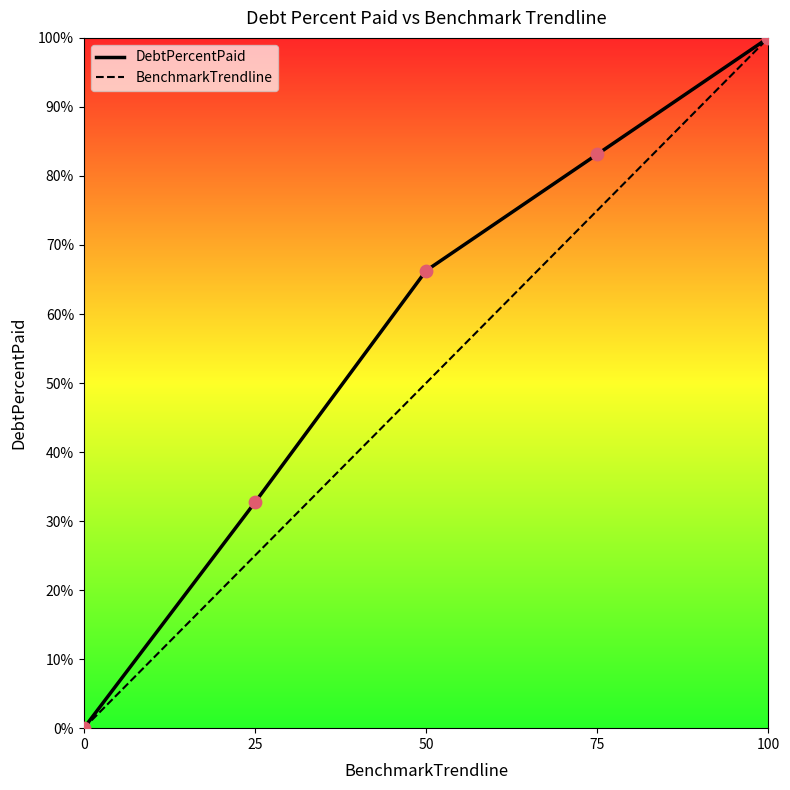

At which category is the sum across all series the highest?

100